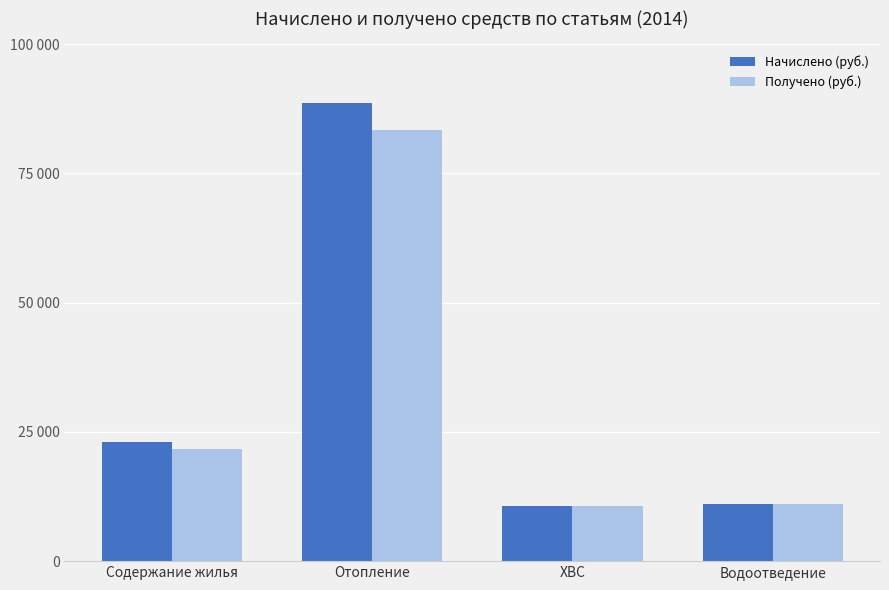

Reading right to left, extract all data points from this chart.

Начислено (руб.): Водоотведение=11045.0	ХВС=10647.6	Отопление=88616.5	Содержание жилья=23038.7
Получено (руб.): Водоотведение=10970.8	ХВС=10683.7	Отопление=83413.3	Содержание жилья=21763.5